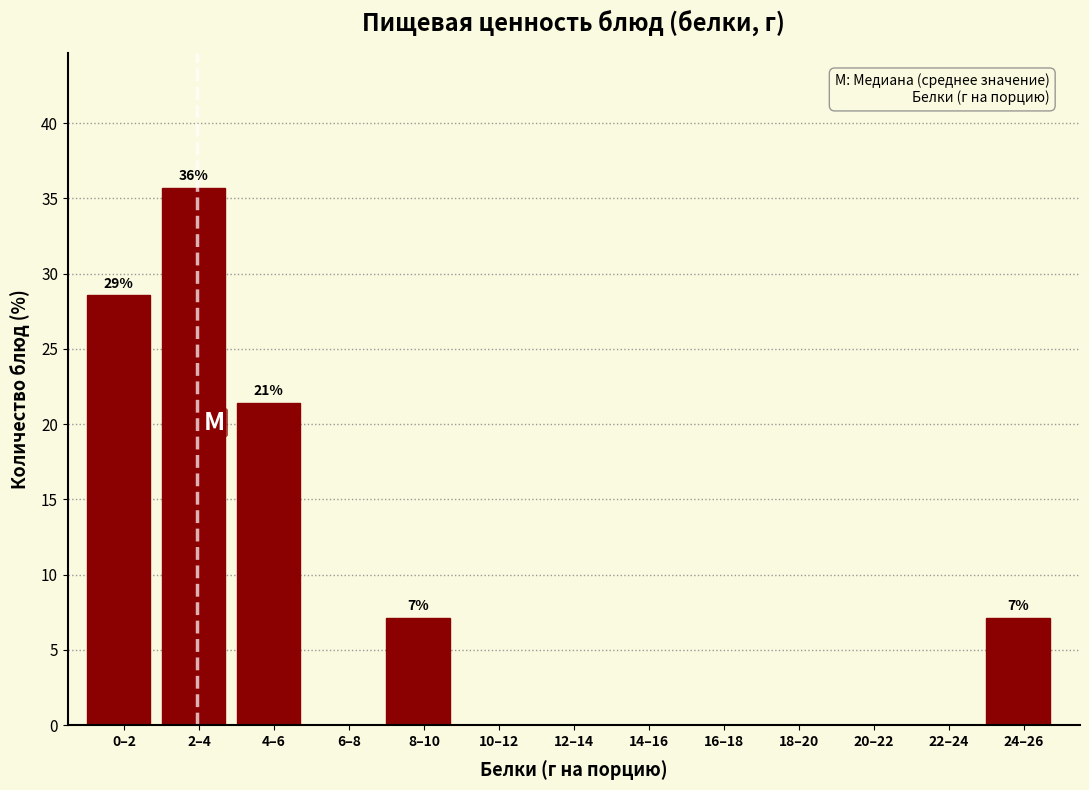

Reading left to right, what are all the values shown in this chart?

0–2=28.6	2–4=35.7	4–6=21.4	6–8=0.0	8–10=7.1	10–12=0.0	12–14=0.0	14–16=0.0	16–18=0.0	18–20=0.0	20–22=0.0	22–24=0.0	24–26=7.1